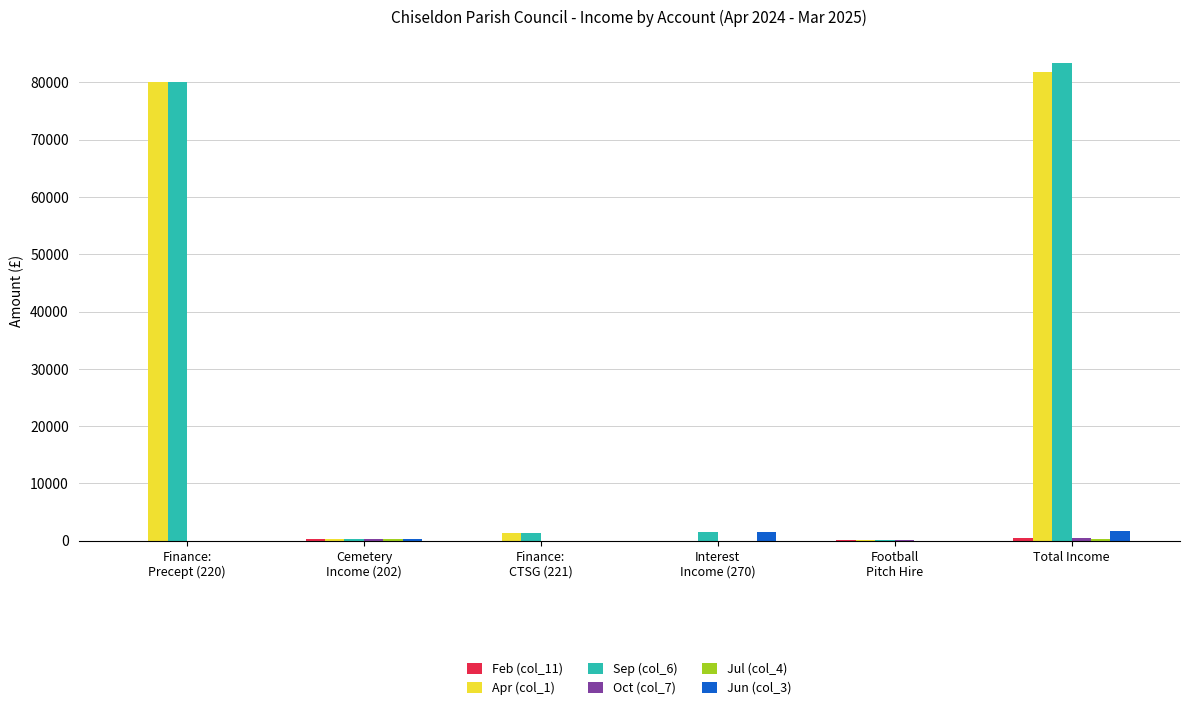

Which label corresponds to the largest value in the chart?

Total Income